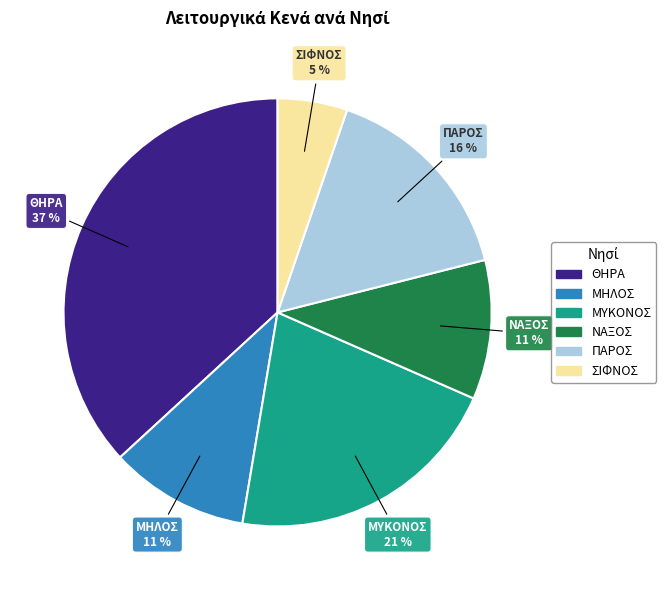

True or false: ΝΑΞΟΣ accounts for 11% of the total.

True